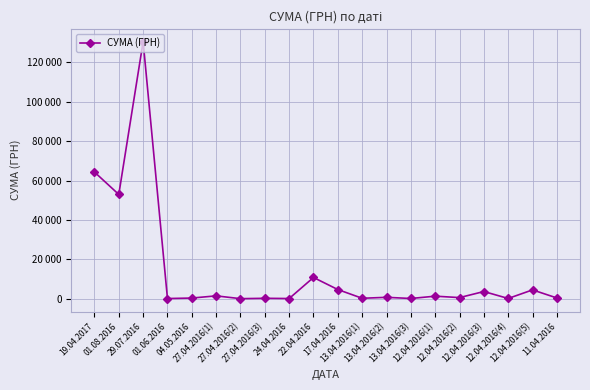

What is the ratio of the value at 17.04.2016 to the value at 12.04.2016(3)?

1.3